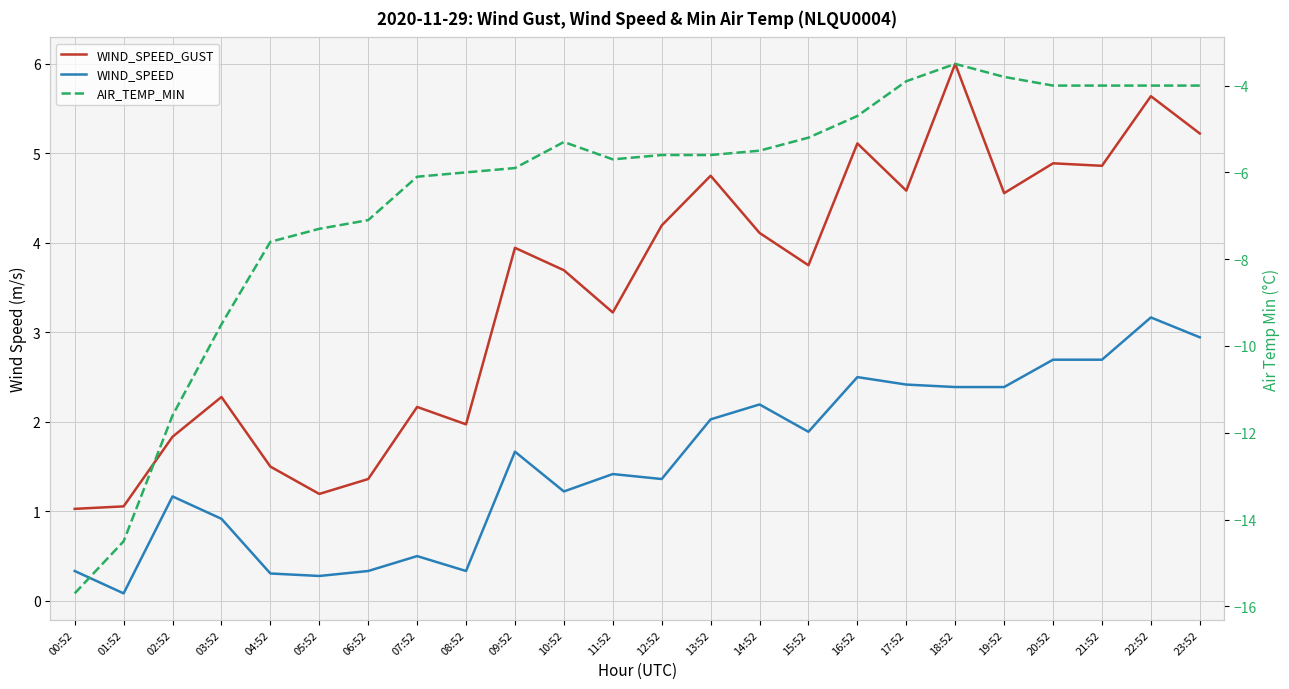

Is the value of WIND_SPEED_GUST at 14:52 greater than the value of WIND_SPEED at 04:52?

Yes